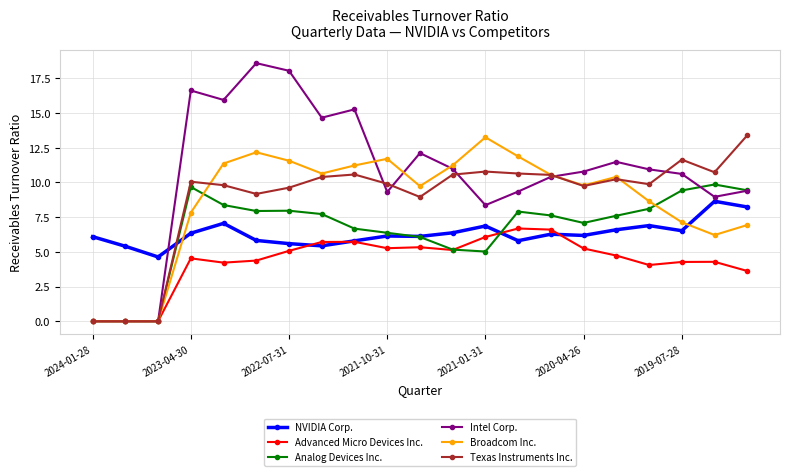

True or false: NVIDIA Corp. has more than 2 interior local peaks.

True